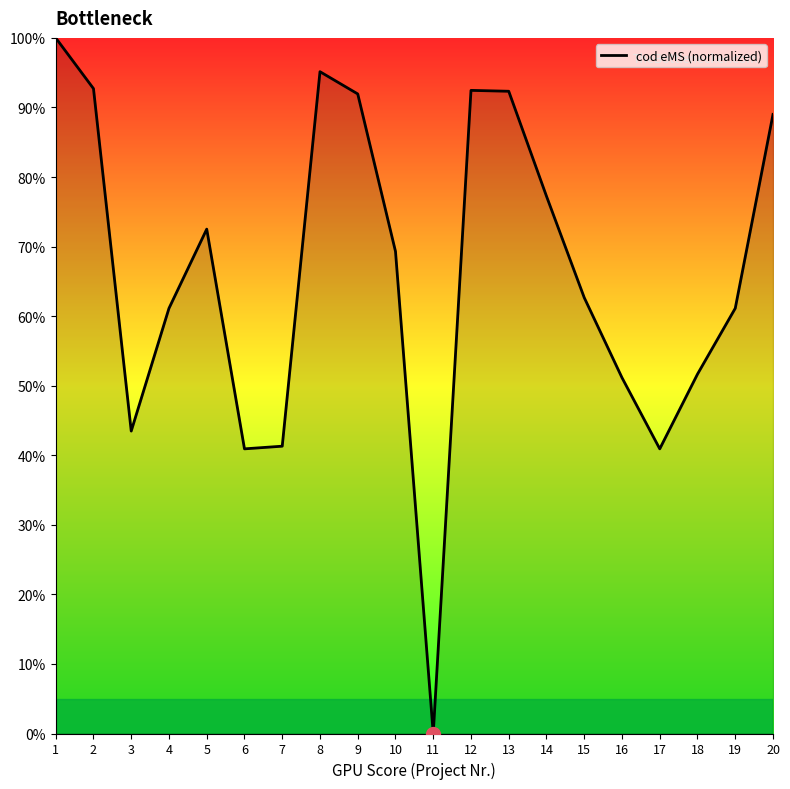

How many interior local peaks (higher than both neighbors) does the data have?

3